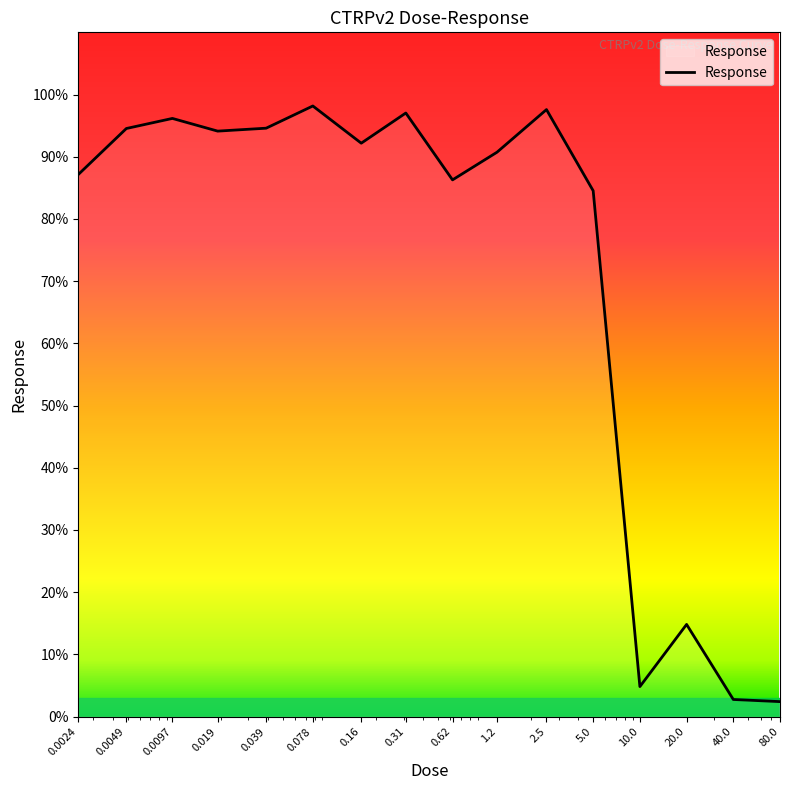

What is the sum of all values?

1137.8